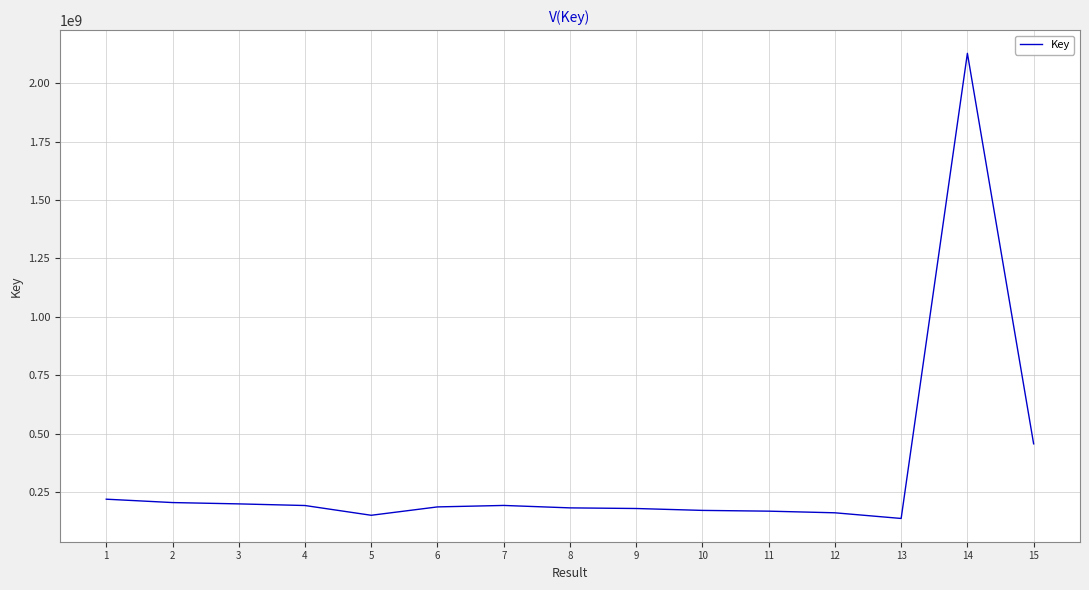

True or false: there are more than 0 points higher than both neighbors.

True